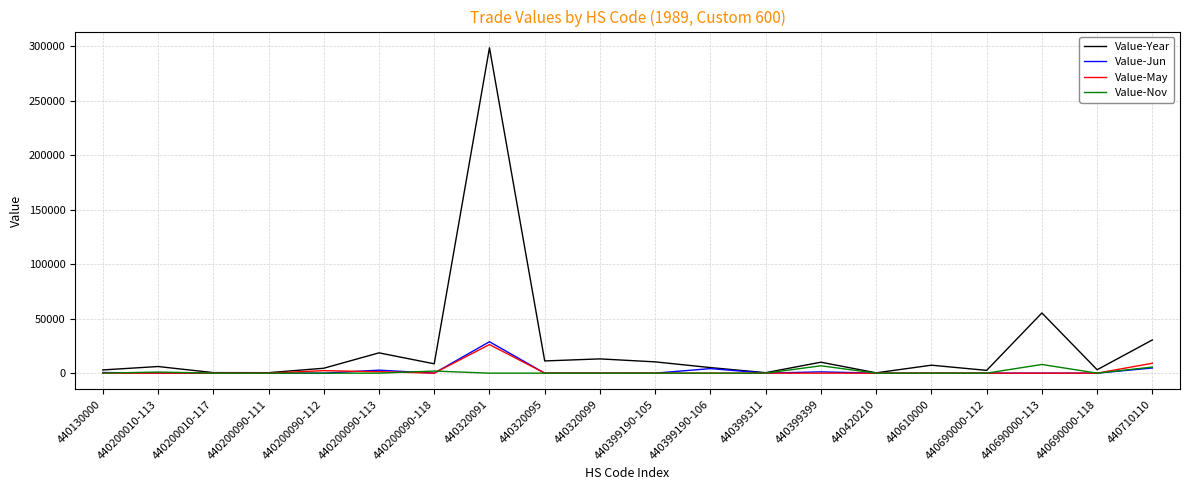

What is the maximum value for Value-Nov?

7948